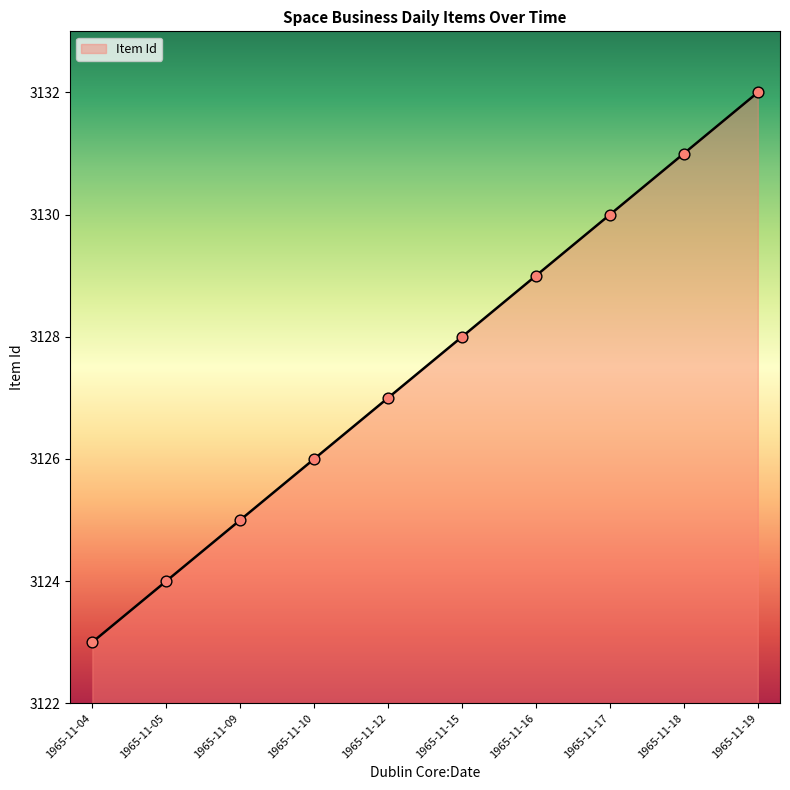

What is the change in value from 1965-11-17 to 1965-11-19?

+2